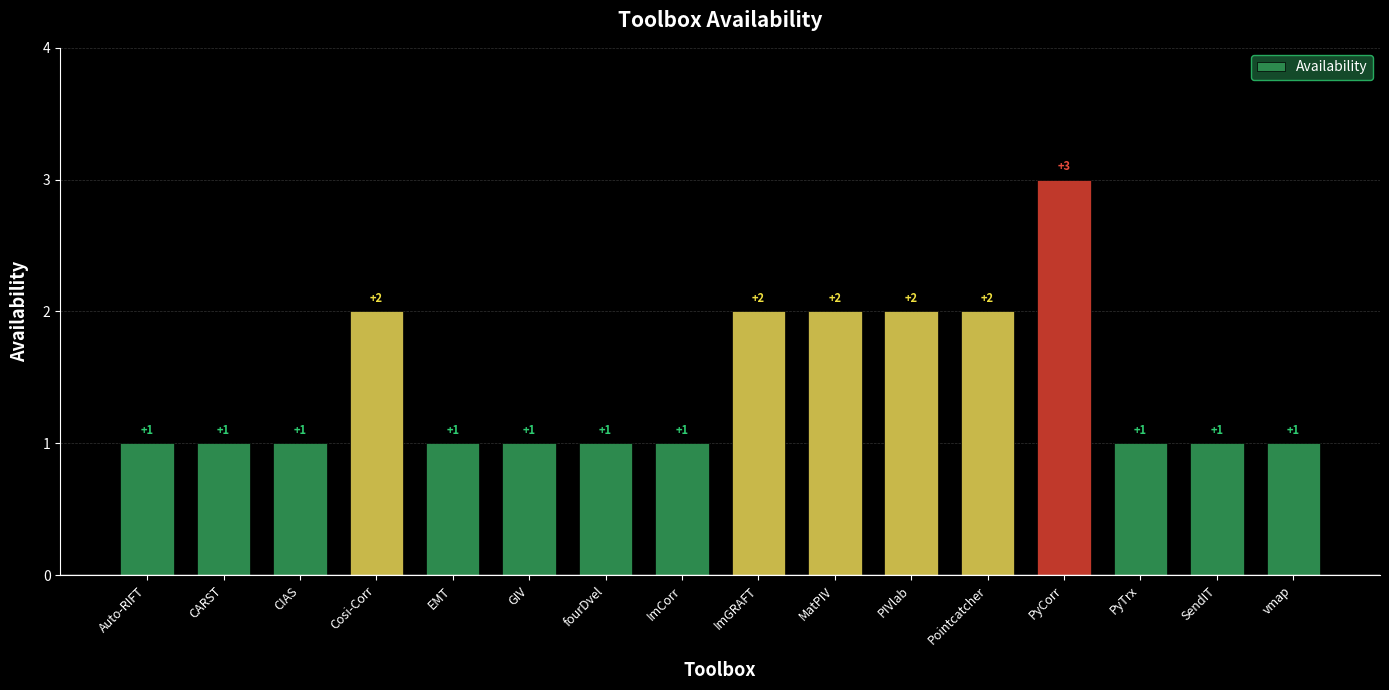

Are the bars grouped side by side (vs. stacked)?

No